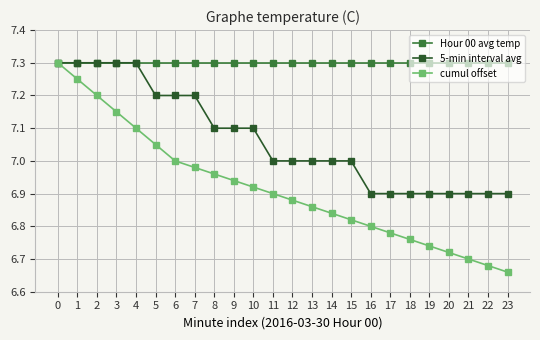

At which label does cumul offset reach its minimum?

23